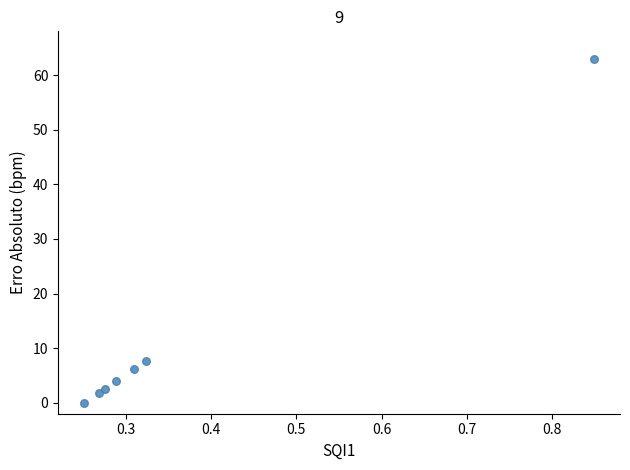

What Y value in the scatter plot is closest to 31?

7.7